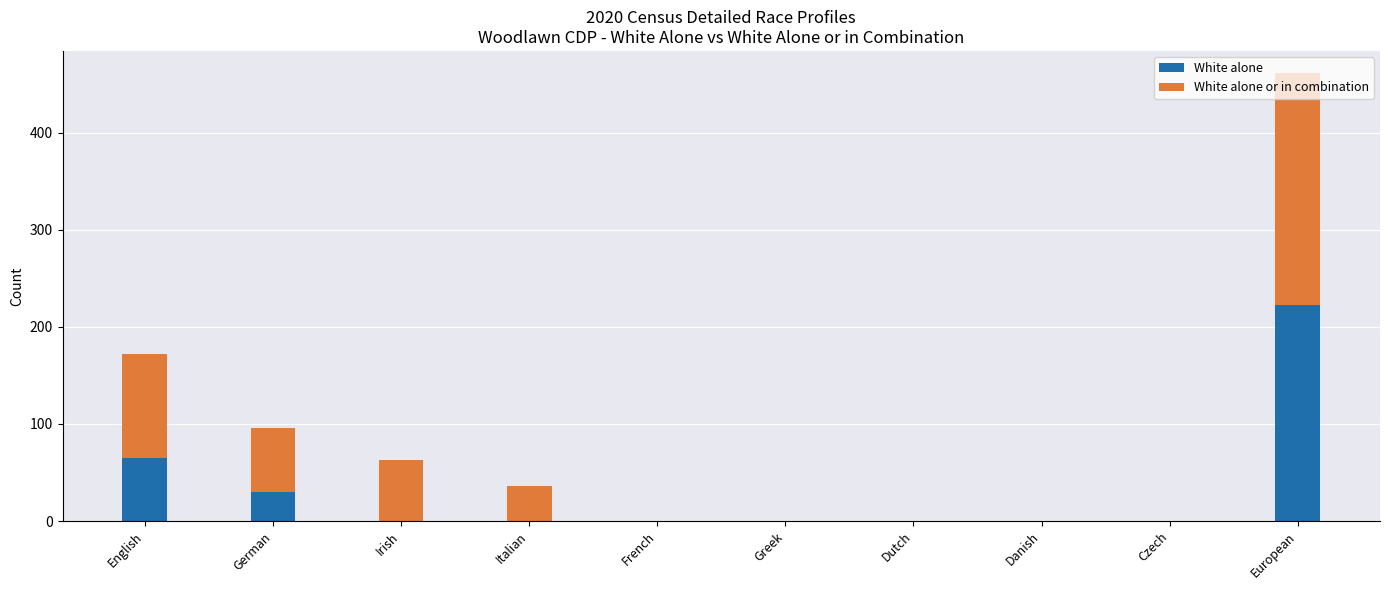

Are the bars grouped side by side (vs. stacked)?

No